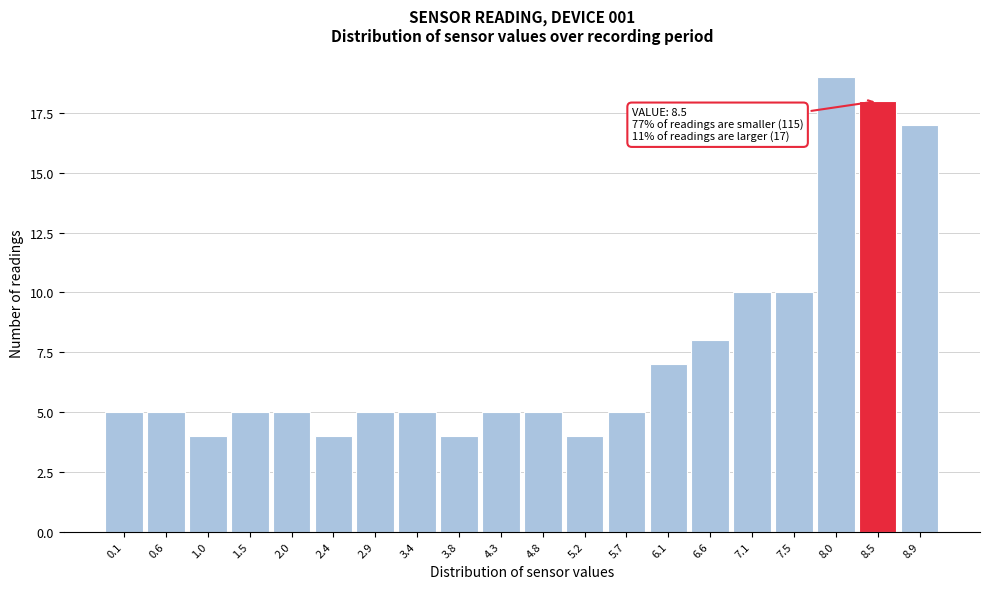

Reading left to right, list all the values displayed in this chart.

0.1=5	0.6=5	1.0=4	1.5=5	2.0=5	2.4=4	2.9=5	3.4=5	3.8=4	4.3=5	4.8=5	5.2=4	5.7=5	6.1=7	6.6=8	7.1=10	7.5=10	8.0=19	8.5=18	8.9=17